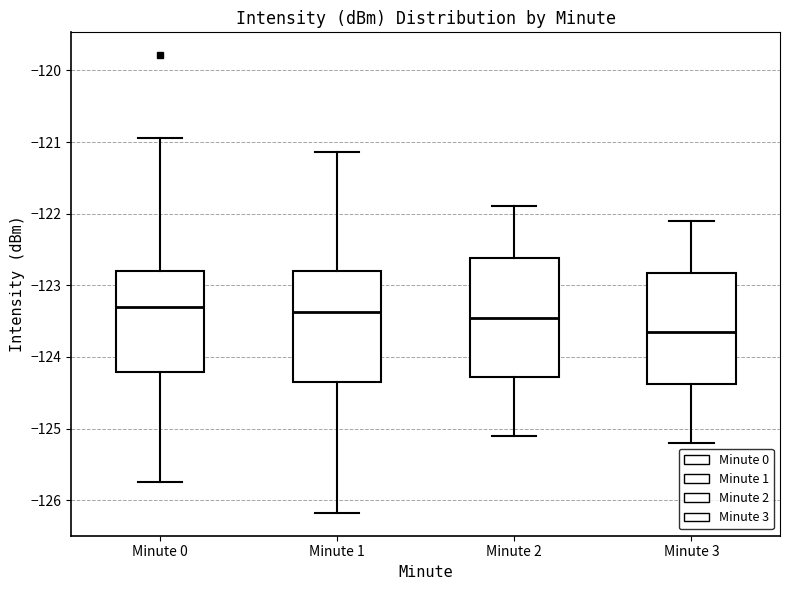

Which box is the tallest, from its lower edge to its upper edge?

Minute 2